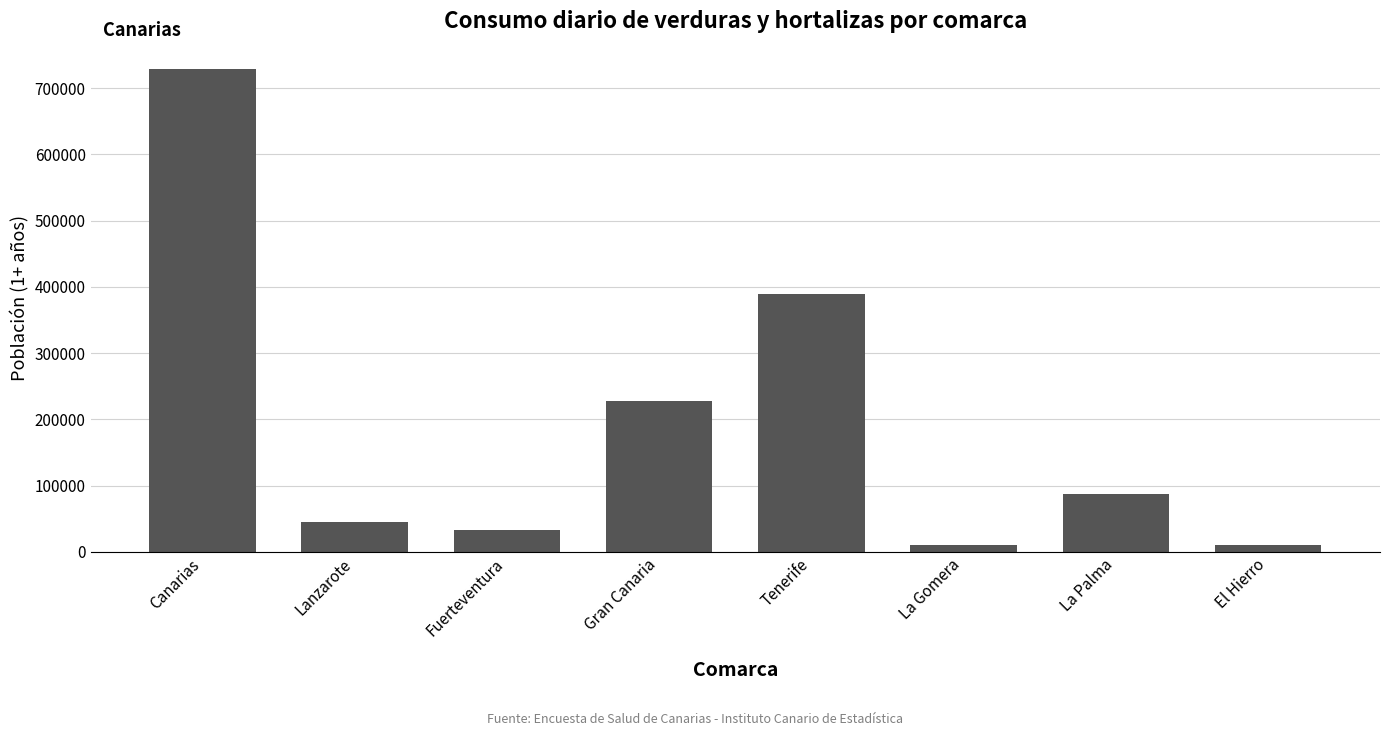

Does the chart contain any negative values?

No